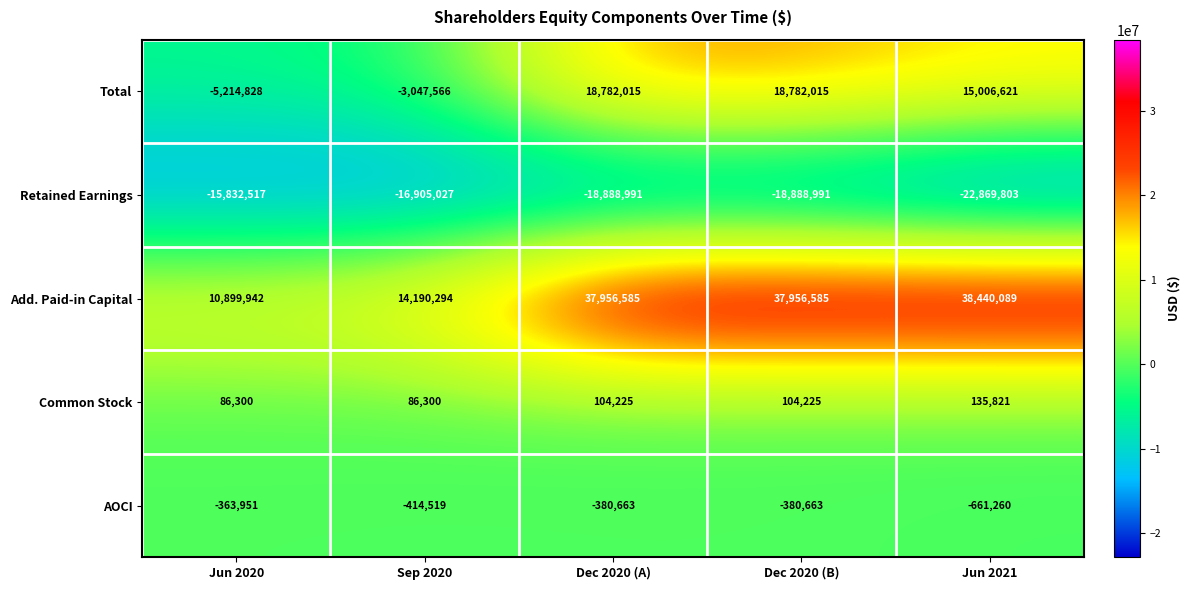

How many values in the Total series are below 15006621?

2